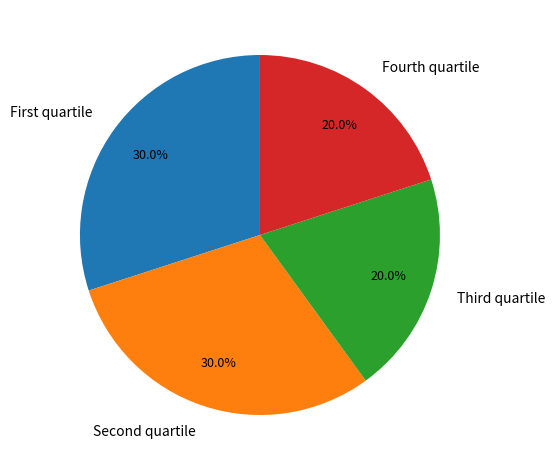

Does any single category account for the majority?

No